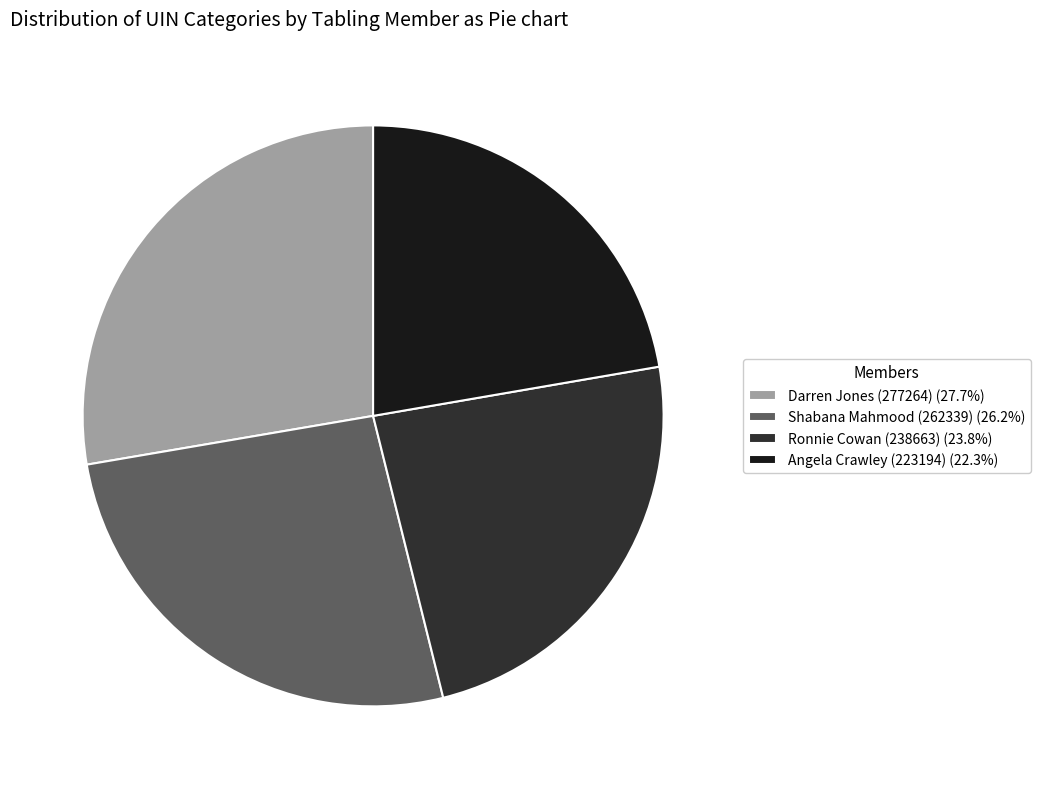

What is the ratio of the value at Darren Jones (277264) to the value at Angela Crawley (223194)?

1.2